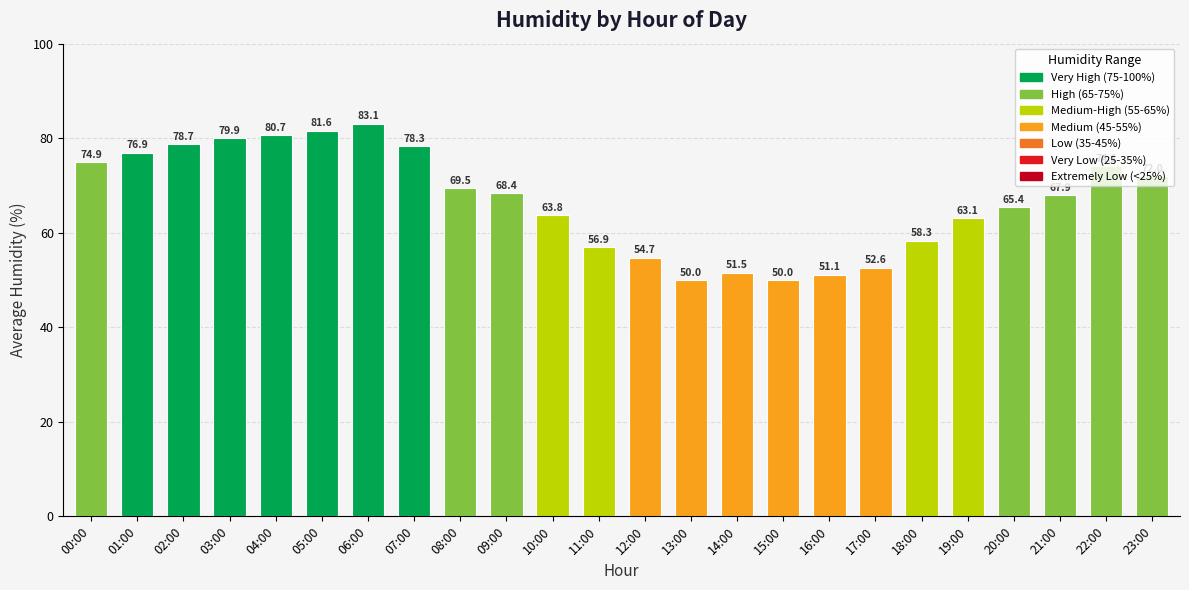

The value at 11:00 is 76.4. True or false?

False